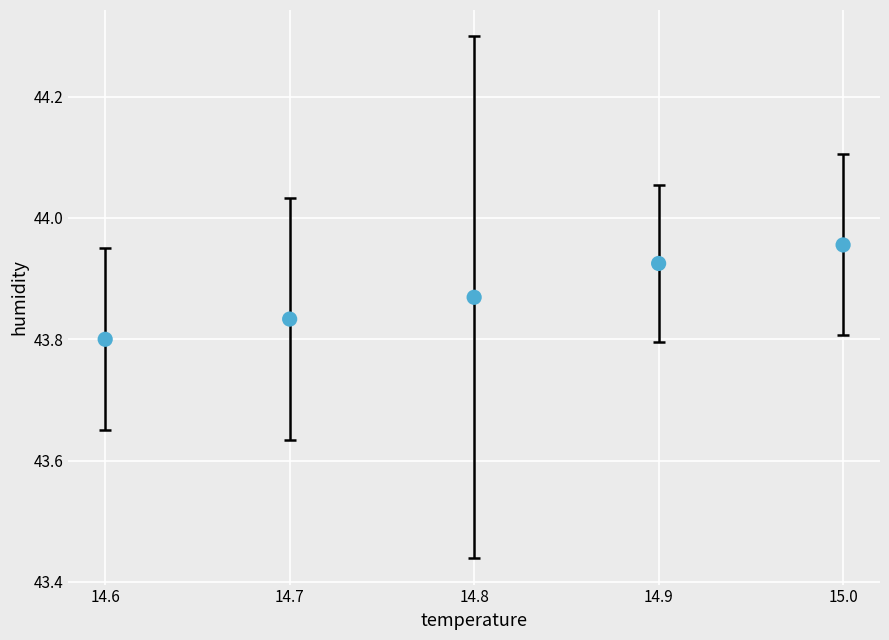

What is the average X value?

14.8